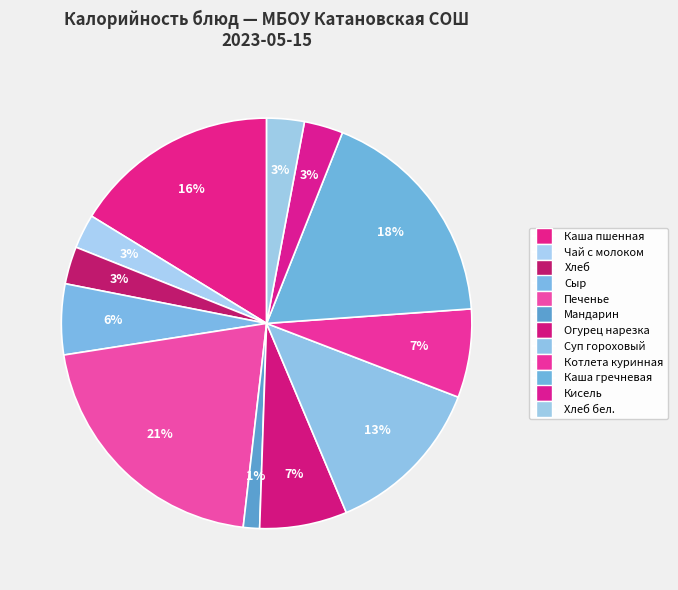

Is there a majority slice in this chart?

No